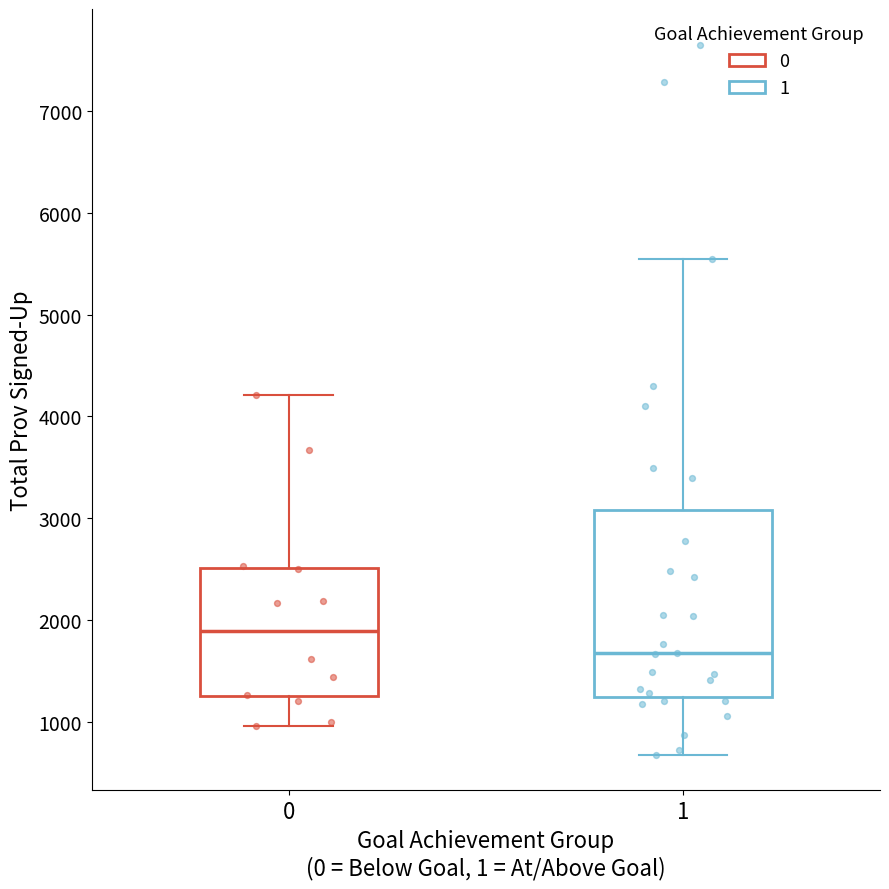

Where does the lower whisker of the box at x = 0 end on the y-axis? The values are not printed on the chart, so give them approximately, as read against the axis.

1000